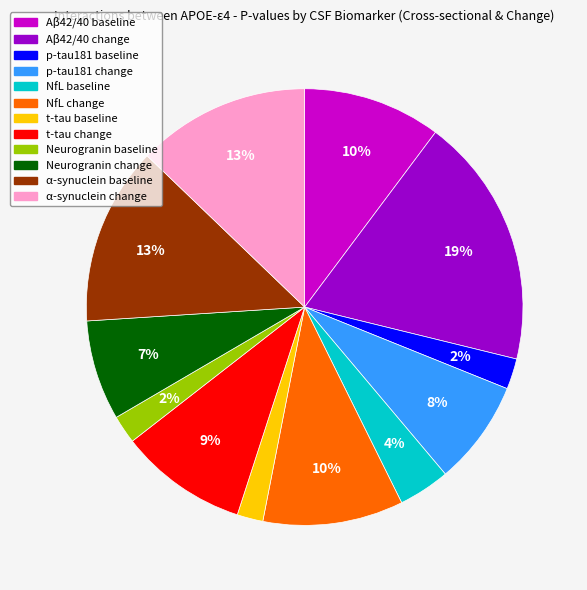

To the nearest percent, what is the average slice percentage?

8%